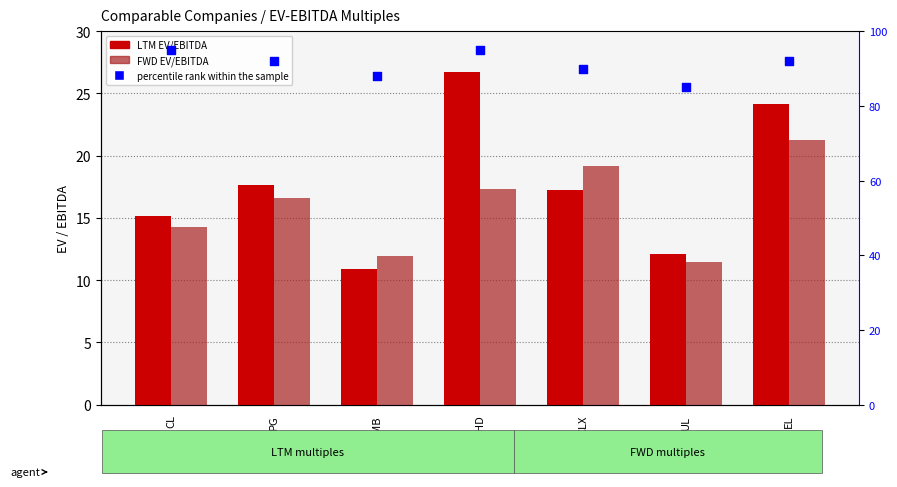

At how many categories does at least one series exceed 94?

2